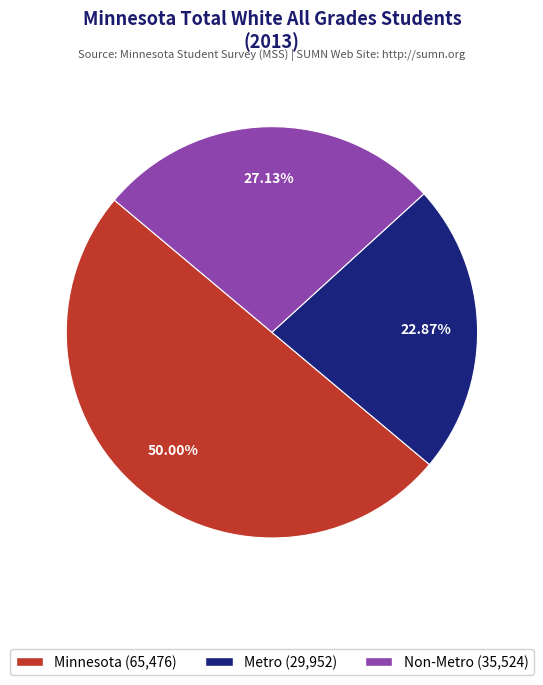

How many segments does this pie chart have?

3